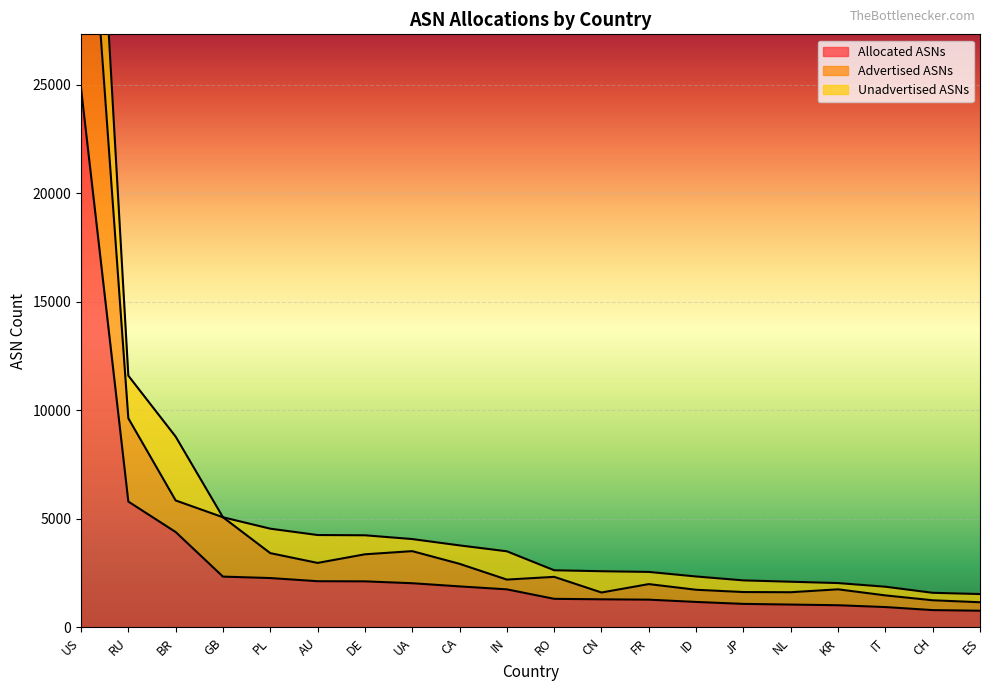

Which category has the lowest value across all series?

ES